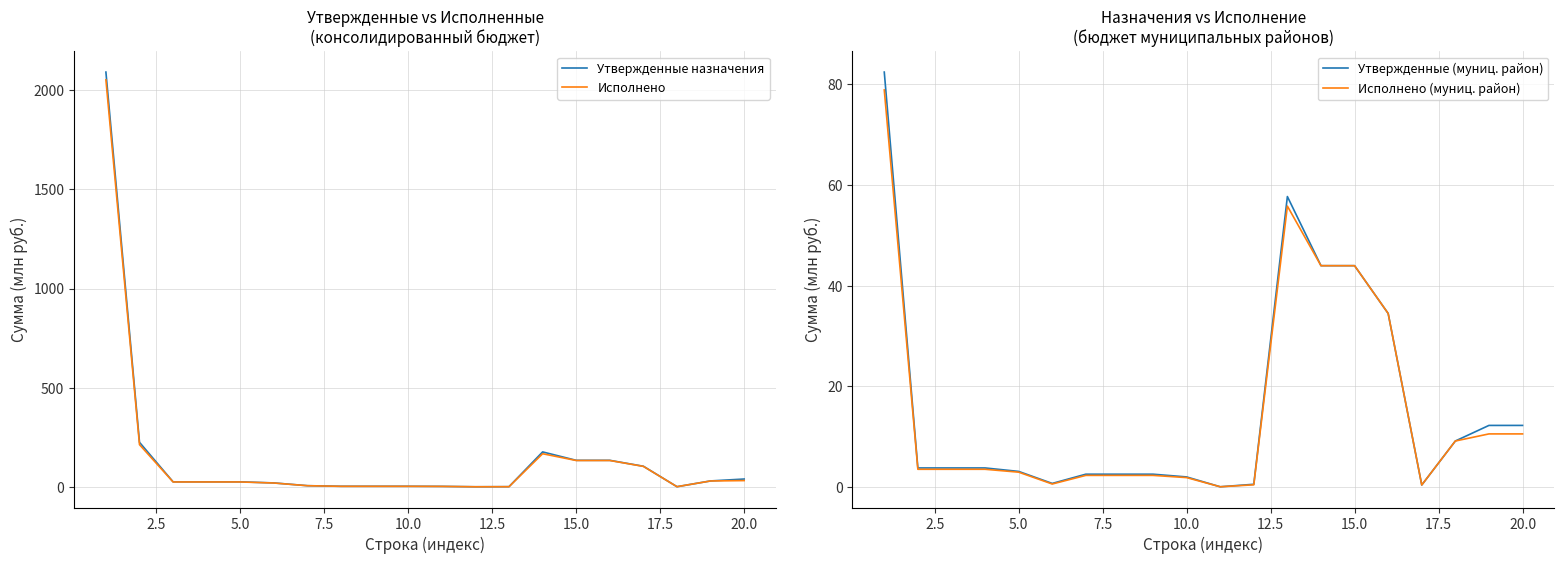

What is the average value of the Исполнено (муниц. район) series?

15.5